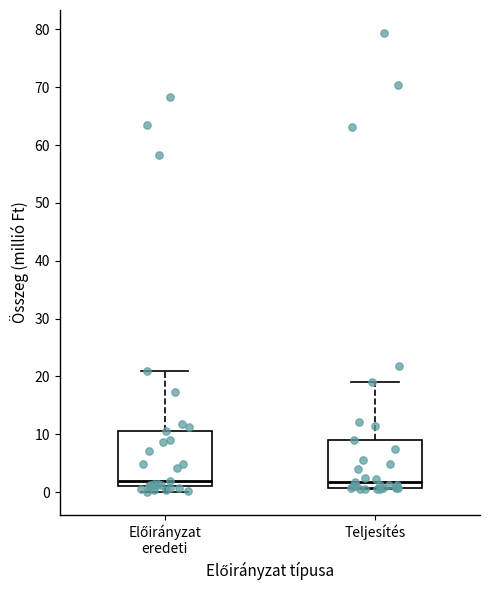

Reading left to right, transcribe this box plot: for each box, give where its median line is, the range the box spans, and where its two whiskers end, as read against the y-axis. The values are not printed on the chart, so give them approximately, as read against the axis.

Előirányzat eredeti: median 2, box 1 to 11, whiskers 0 to 21
Teljesítés: median 2, box 1 to 9, whiskers 0 to 19